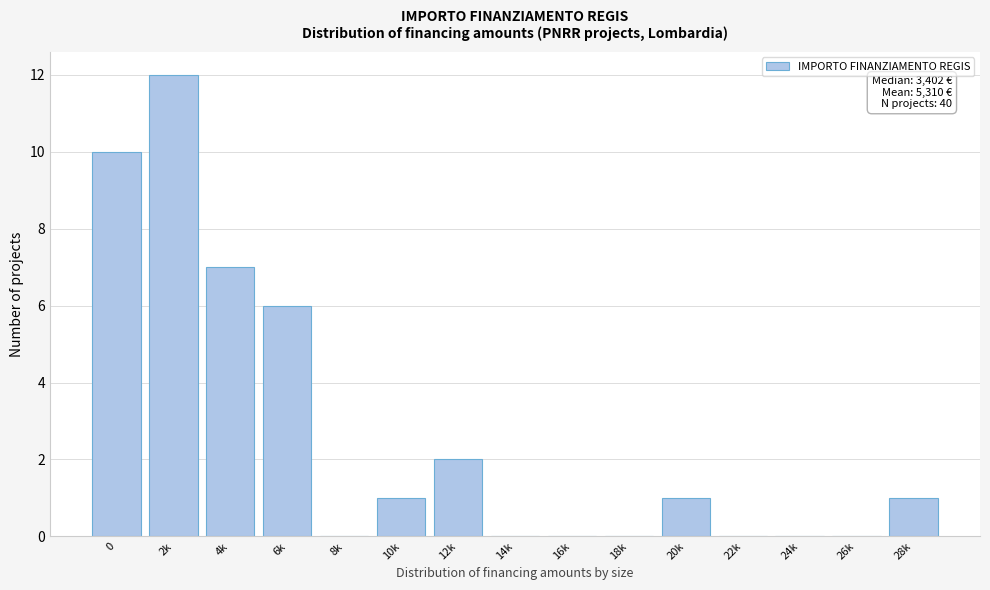

Reading right to left, list all the values displayed in this chart.

28k=1	26k=0	24k=0	22k=0	20k=1	18k=0	16k=0	14k=0	12k=2	10k=1	8k=0	6k=6	4k=7	2k=12	0=10